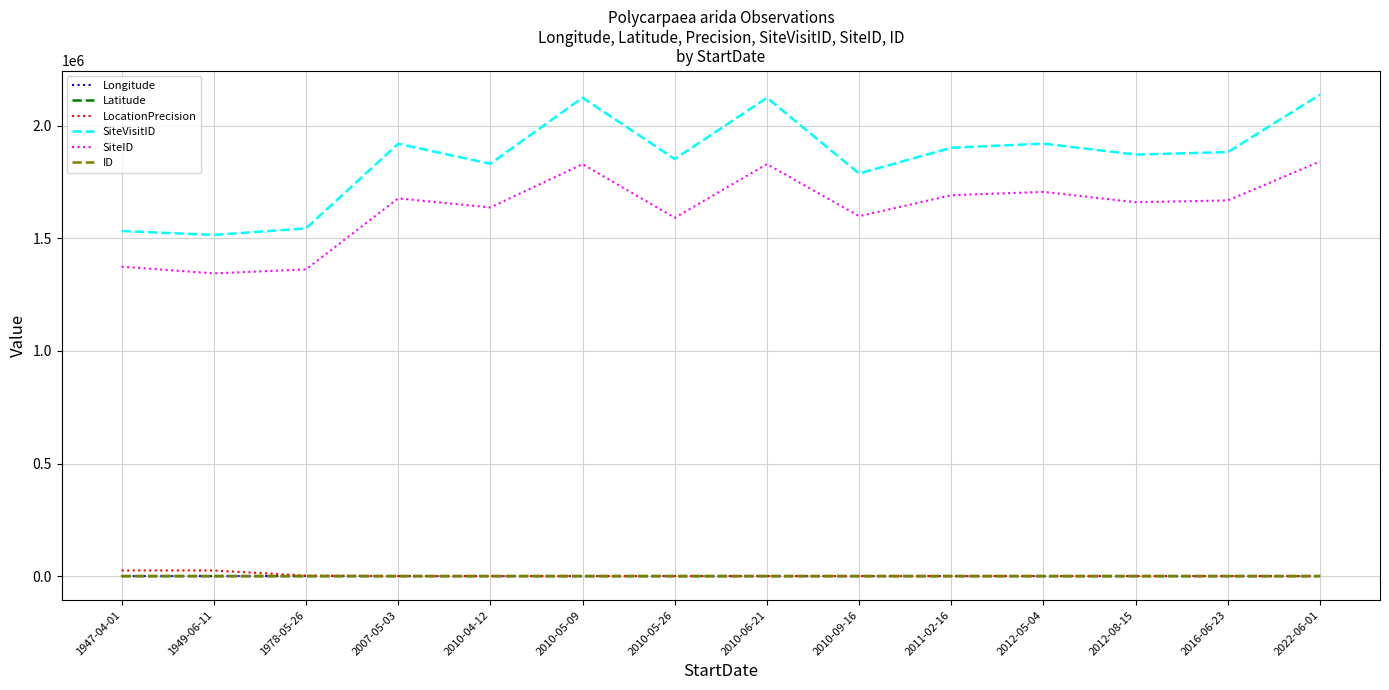

True or false: SiteID and Longitude cross at least once.

False